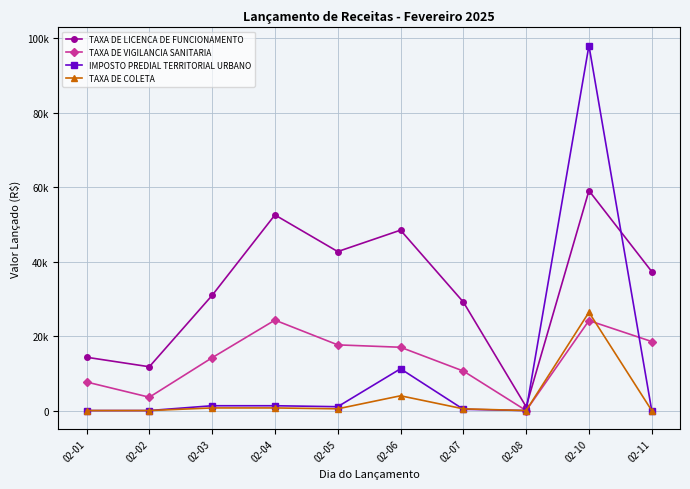

Between 02-01 and 02-04, which series saw the biggest shift?

TAXA DE LICENCA DE FUNCIONAMENTO